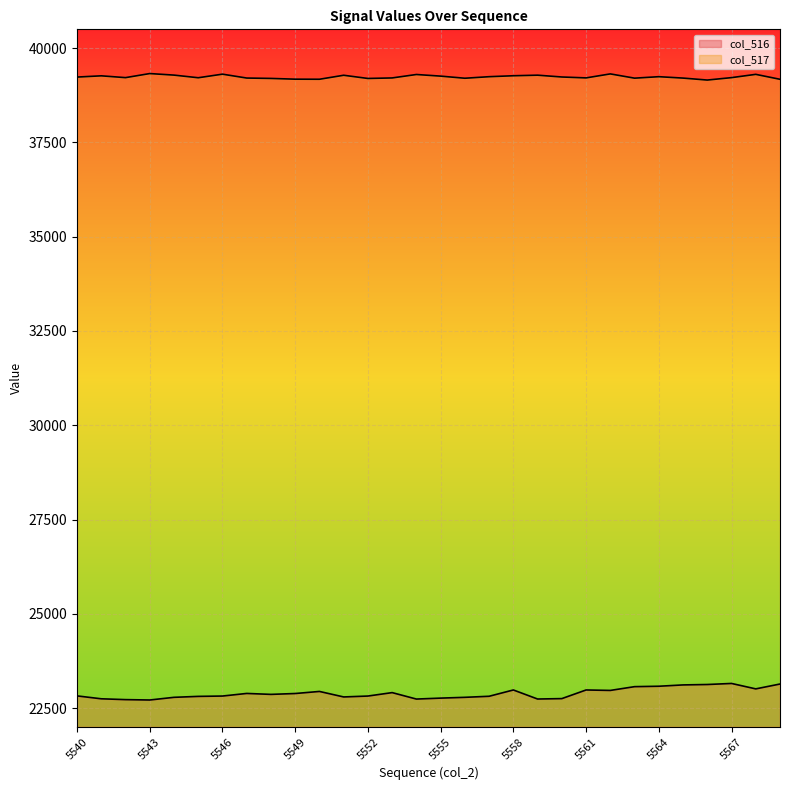

What are all the series names shown in the legend?

col_516, col_517